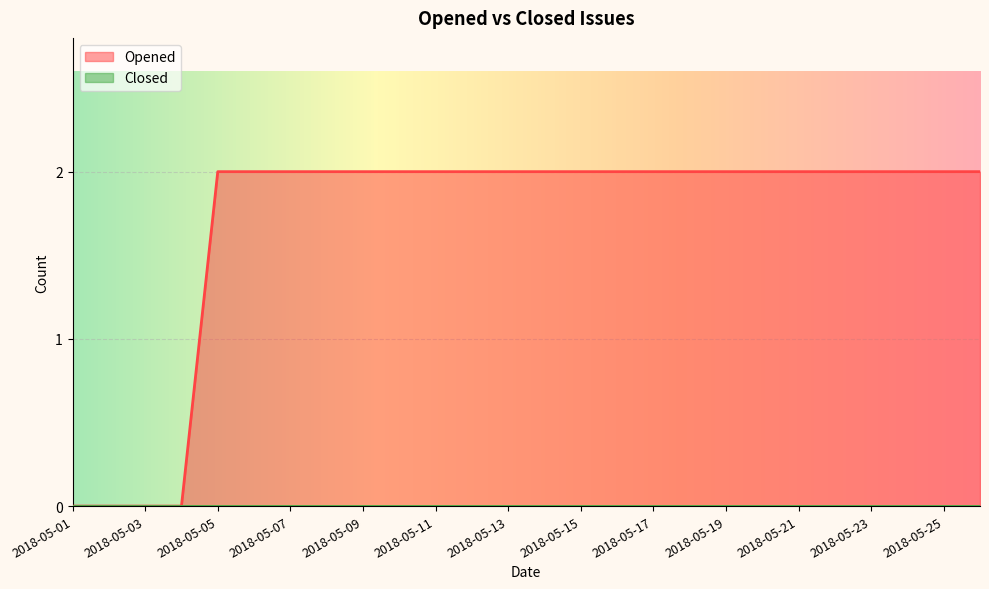

Rank the categories by value from lowest to highest.

2018-05-01, 2018-05-02, 2018-05-03, 2018-05-04, 2018-05-05, 2018-05-06, 2018-05-07, 2018-05-08, 2018-05-09, 2018-05-10, 2018-05-11, 2018-05-12, 2018-05-13, 2018-05-14, 2018-05-15, 2018-05-16, 2018-05-17, 2018-05-18, 2018-05-19, 2018-05-20, 2018-05-21, 2018-05-22, 2018-05-23, 2018-05-24, 2018-05-25, 2018-05-26